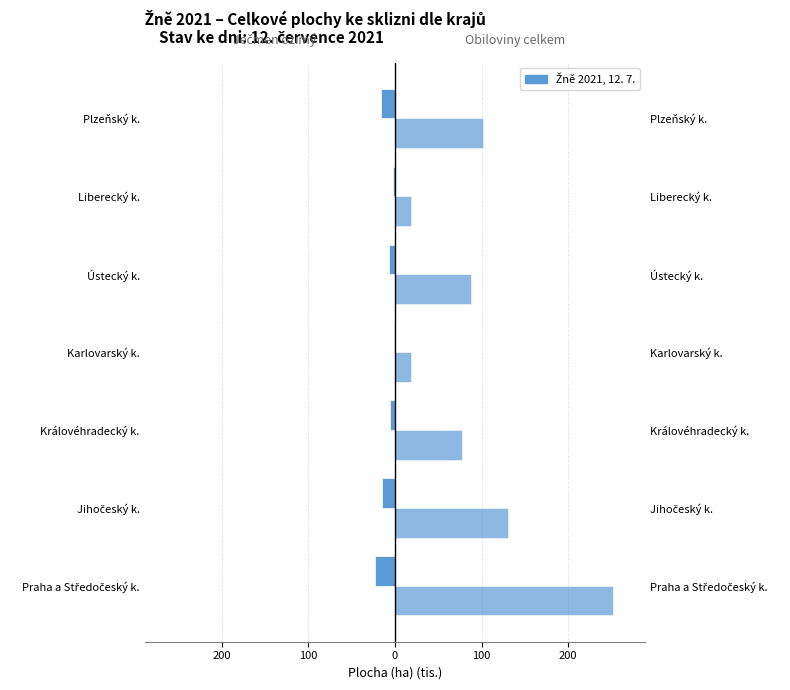

Which series has the largest total across all categories?

Obiloviny celkem (ha)